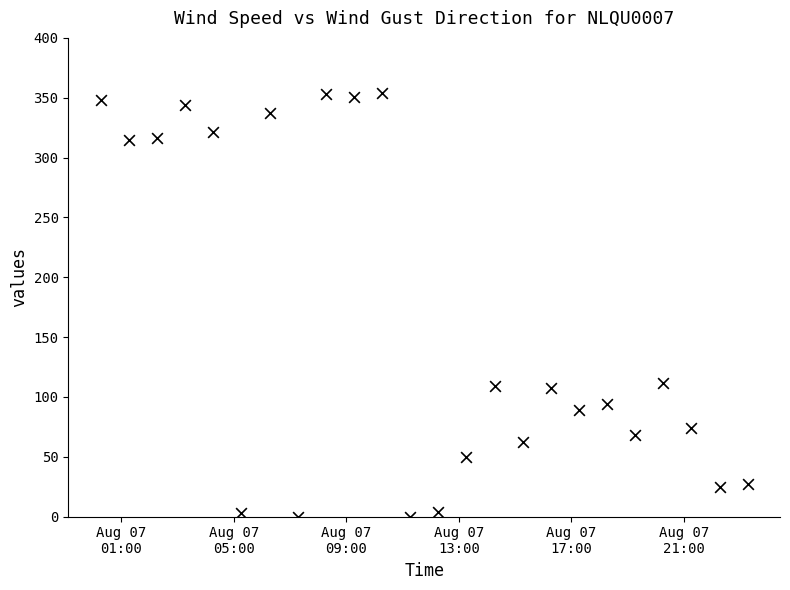

What is the range of Y values (max minus min)?

354